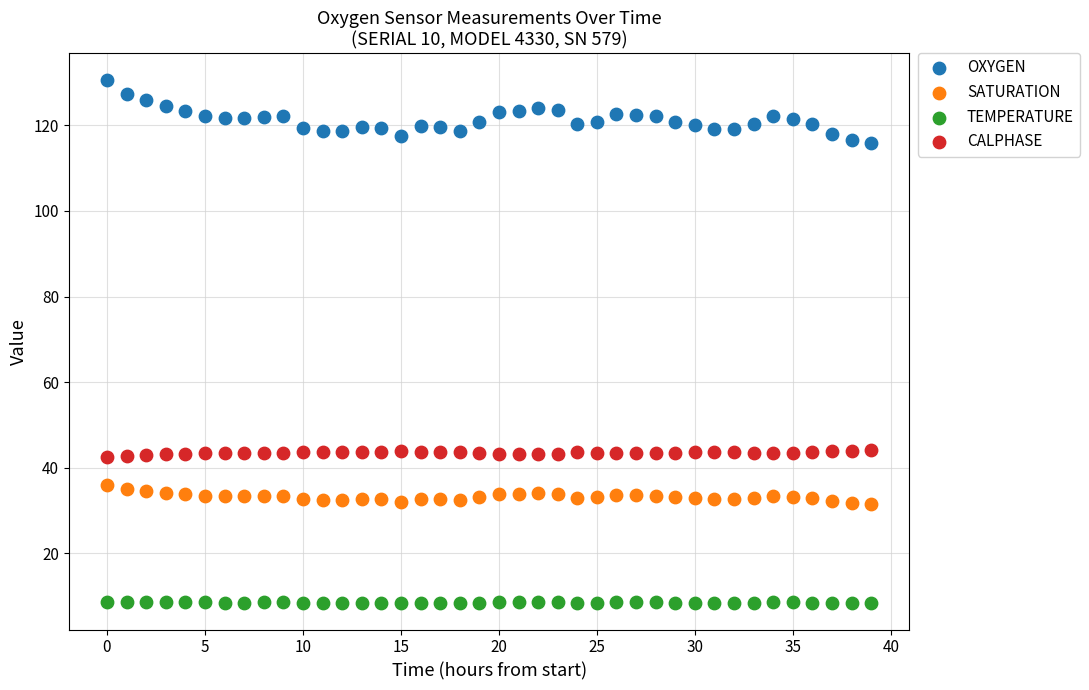

Which series has the largest Y range (max minus min)?

OXYGEN